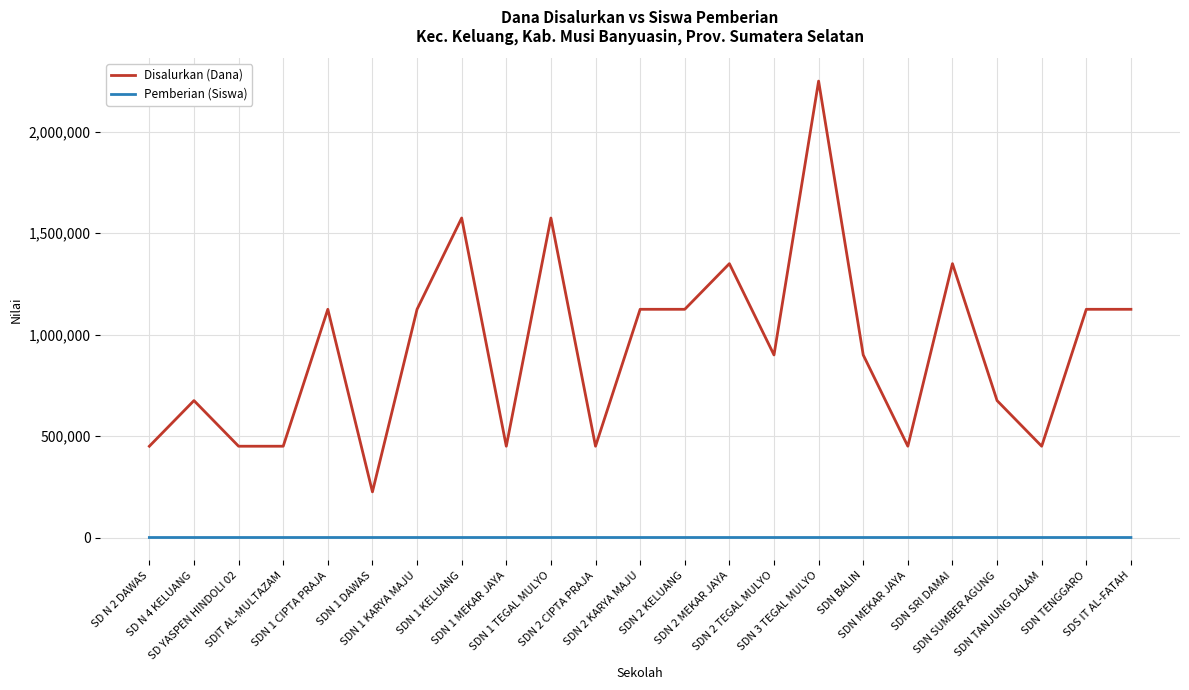

What is the difference between the maximum and minimum values in the Disalurkan (Dana) series?

2025000